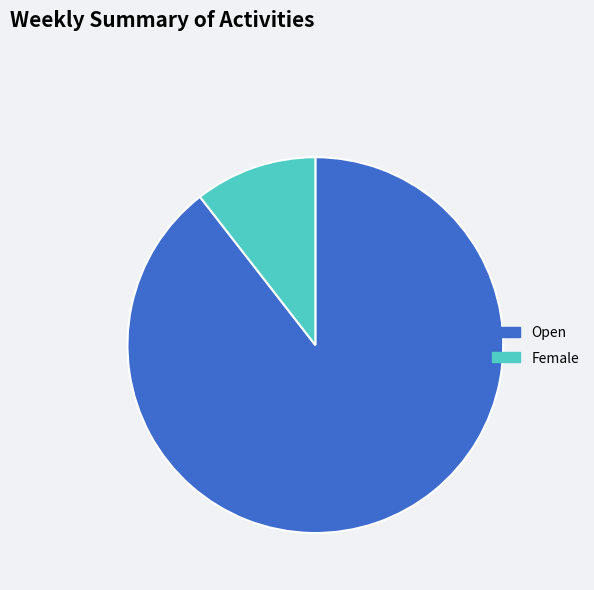

Which slice is the smallest?

Female